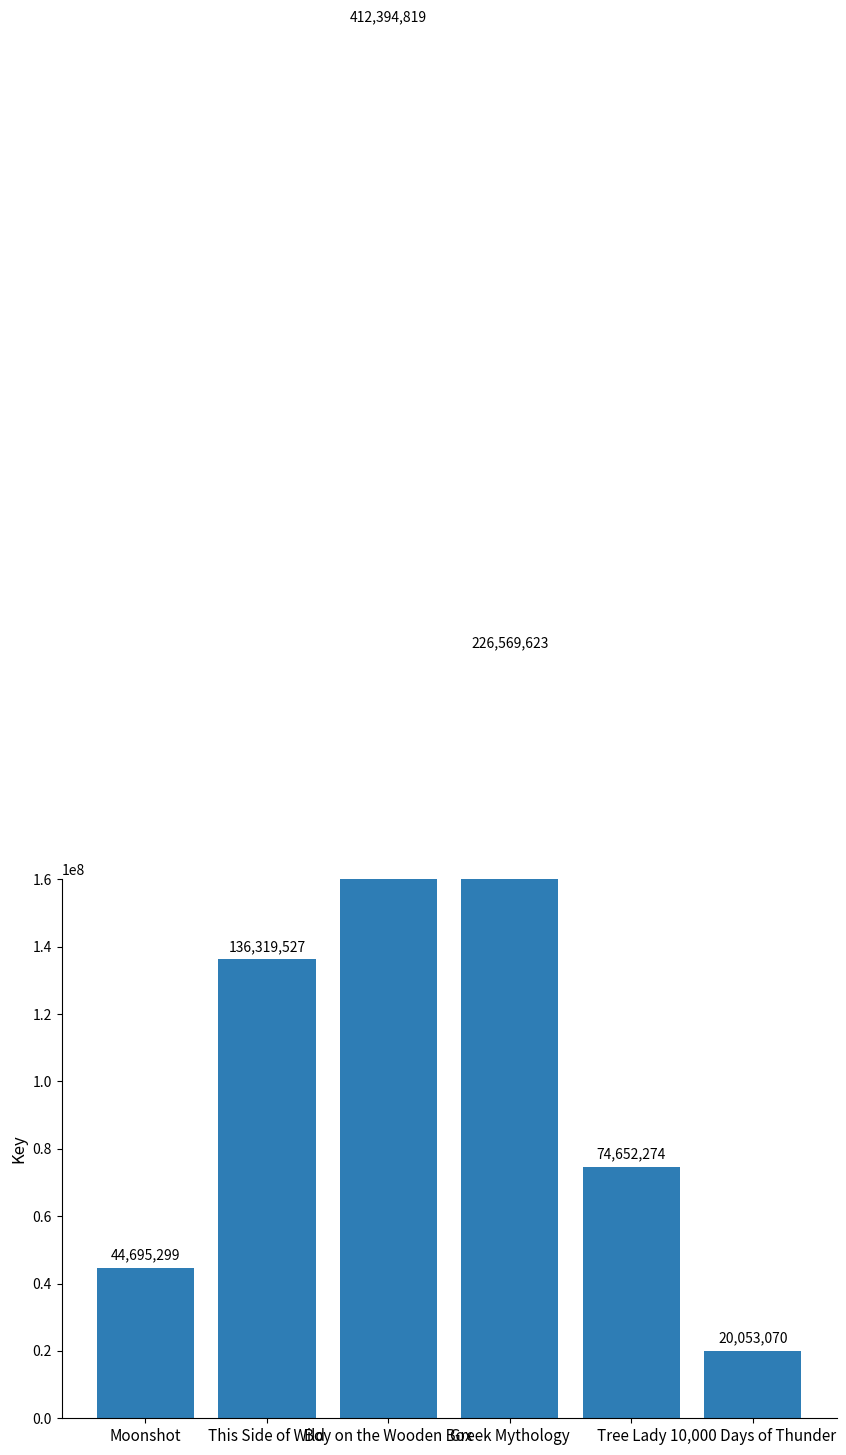

What is the difference between the maximum and minimum values?

392341749